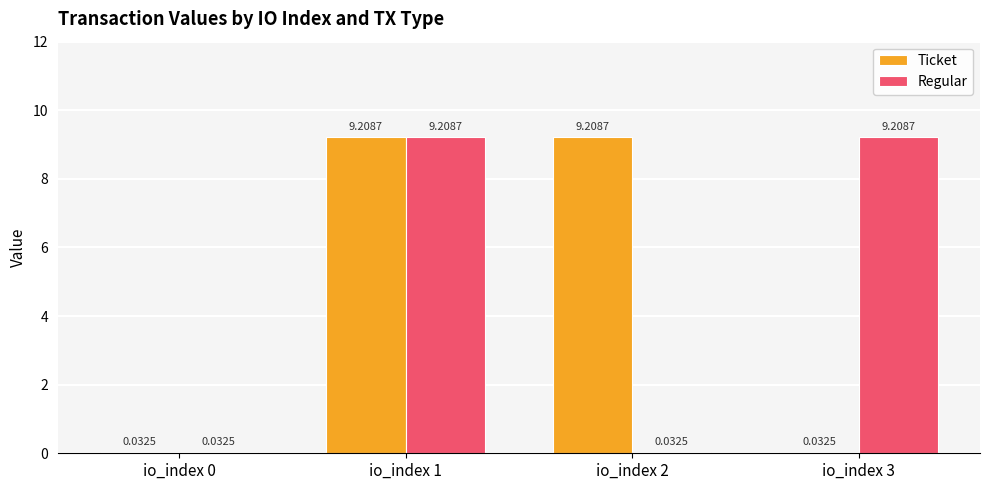

Between io_index 1 and io_index 2, which series saw the biggest shift?

Regular